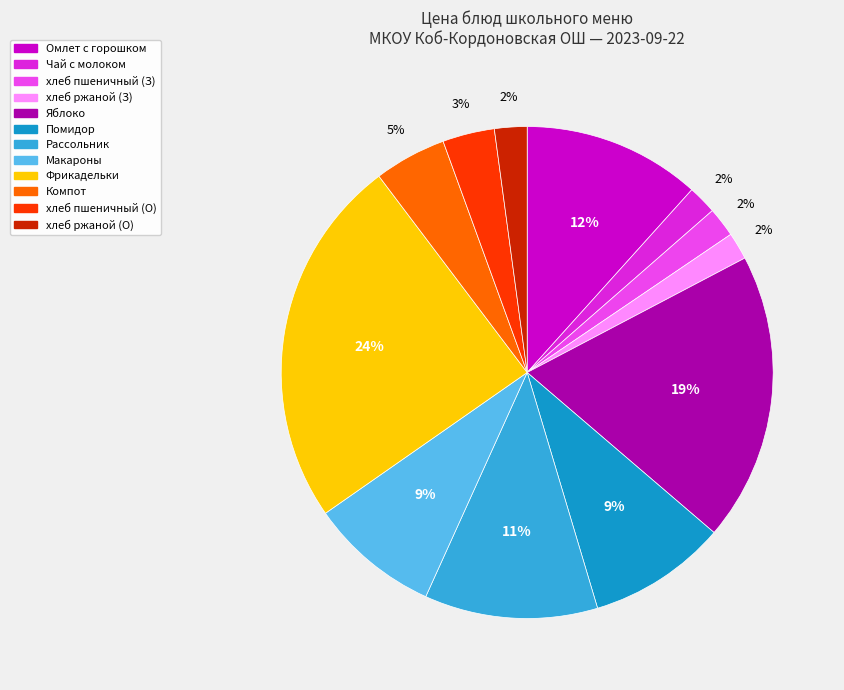

The хлеб пшеничный (О) slice represents 3% of the pie. True or false?

True